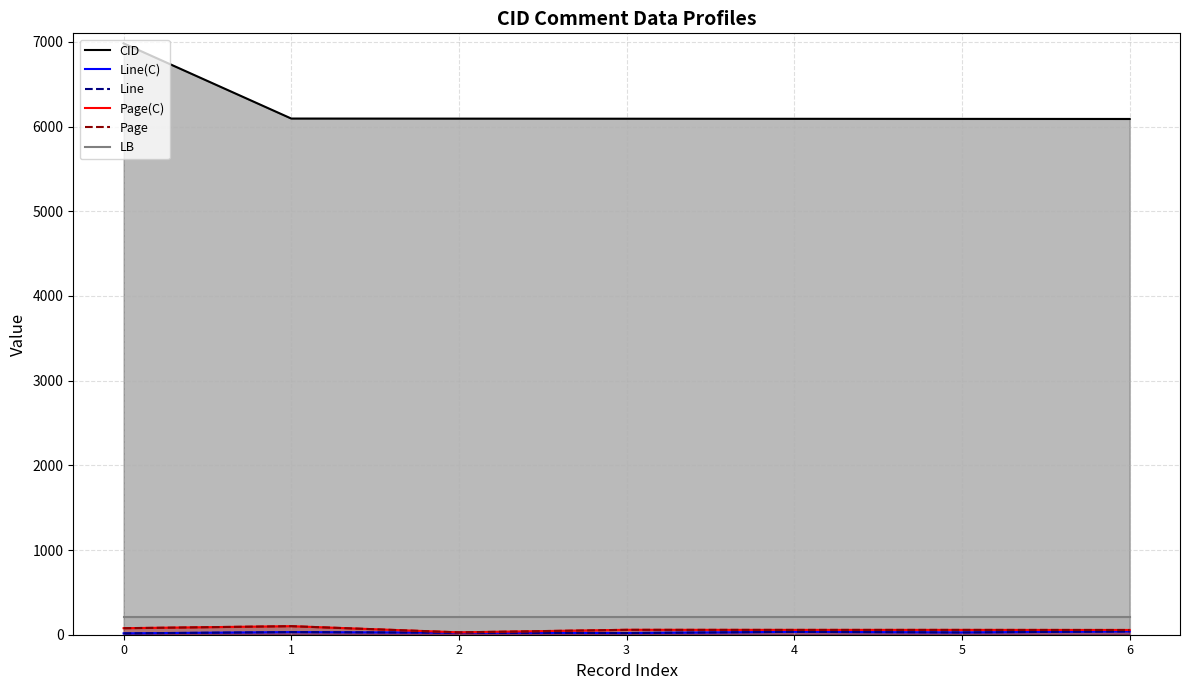

What is the value of the Page point at the 3rd from the left?

28